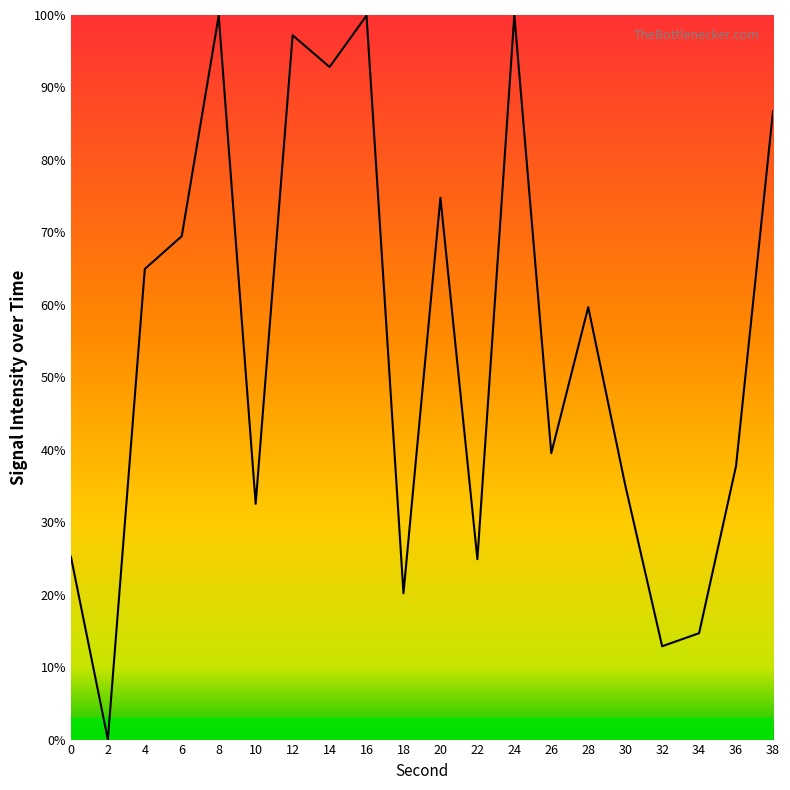

Where is the first local minimum?

2